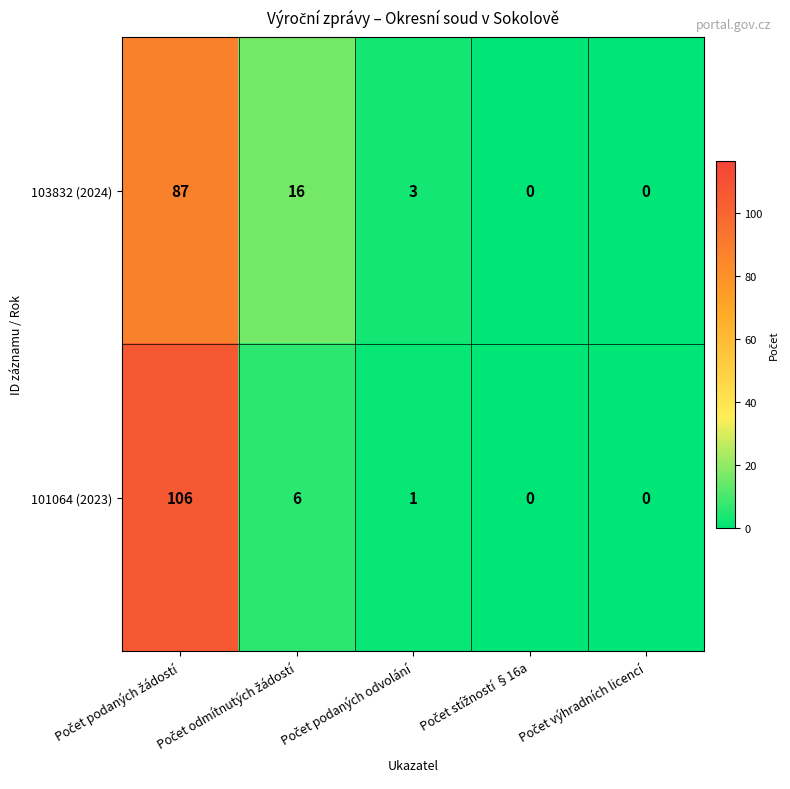

What is the maximum value shown in the chart?

106